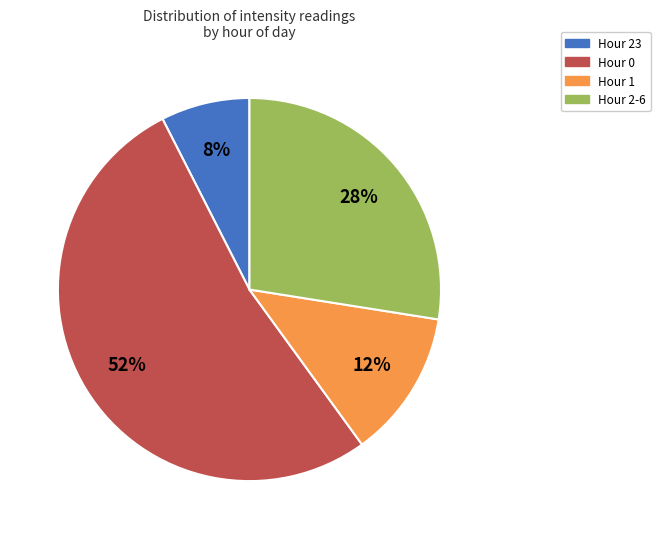

Between Hour 23 and Hour 2-6, which is larger?

Hour 2-6